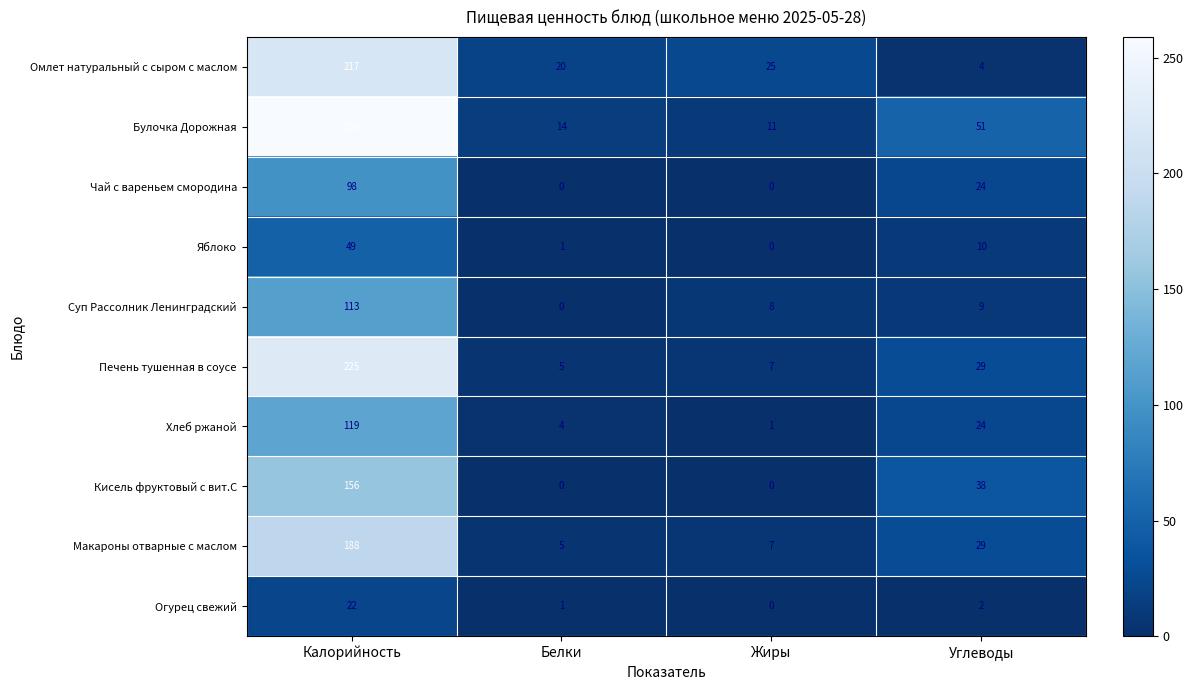

List the series in order of their peak value, highest first.

Булочка Дорожная, Печень тушенная в соусе, Омлет натуральный с сыром с маслом, Макароны отварные с маслом, Кисель фруктовый с вит.С, Хлеб ржаной, Суп Рассолник Ленинградский, Чай с вареньем смородина, Яблоко, Огурец свежий